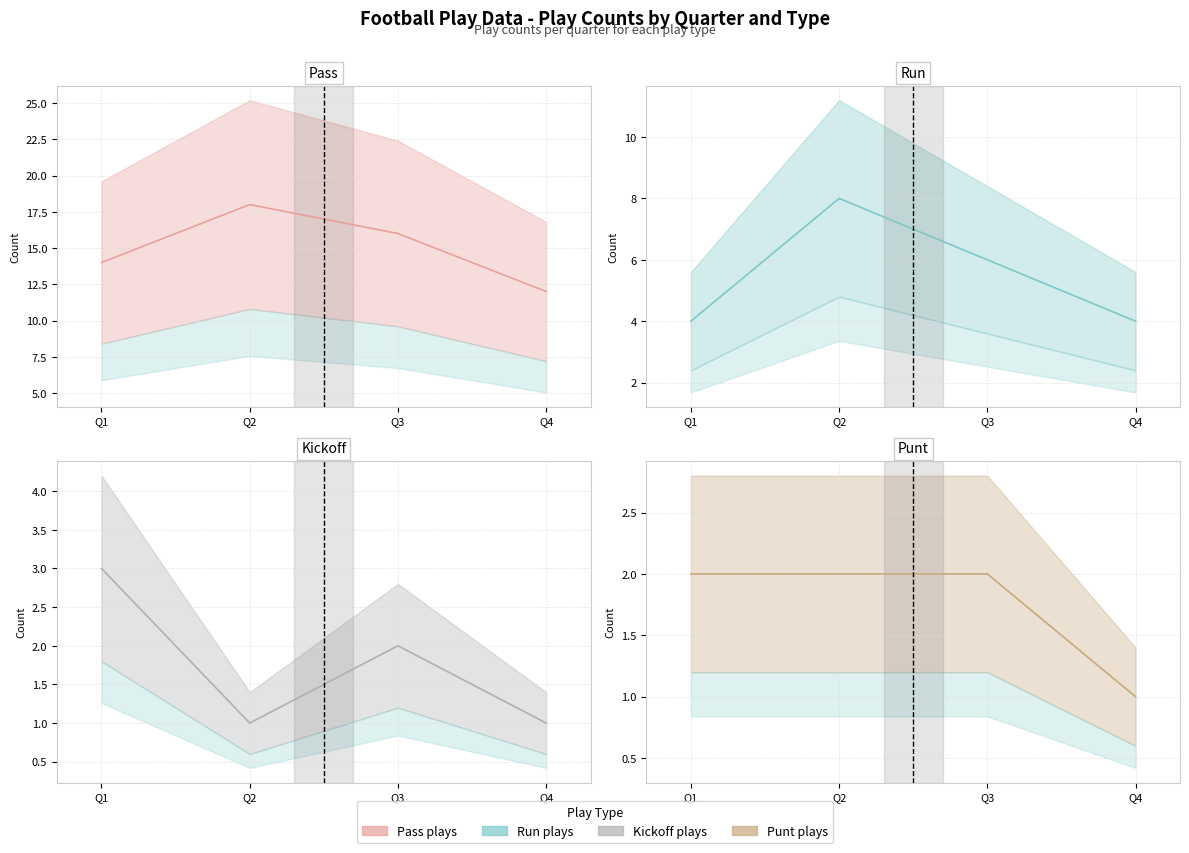

At which category does kickoff reach its first local valley?

Q2